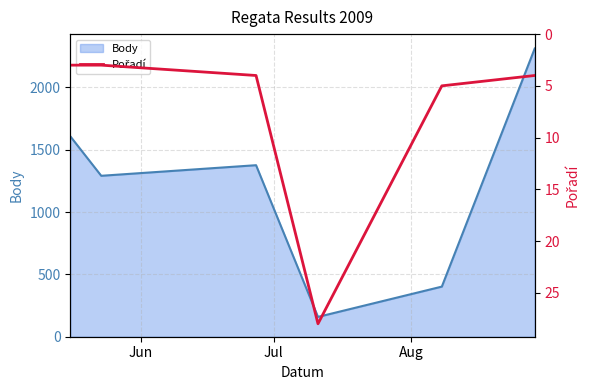

What is the lowest value of the Body series?

159